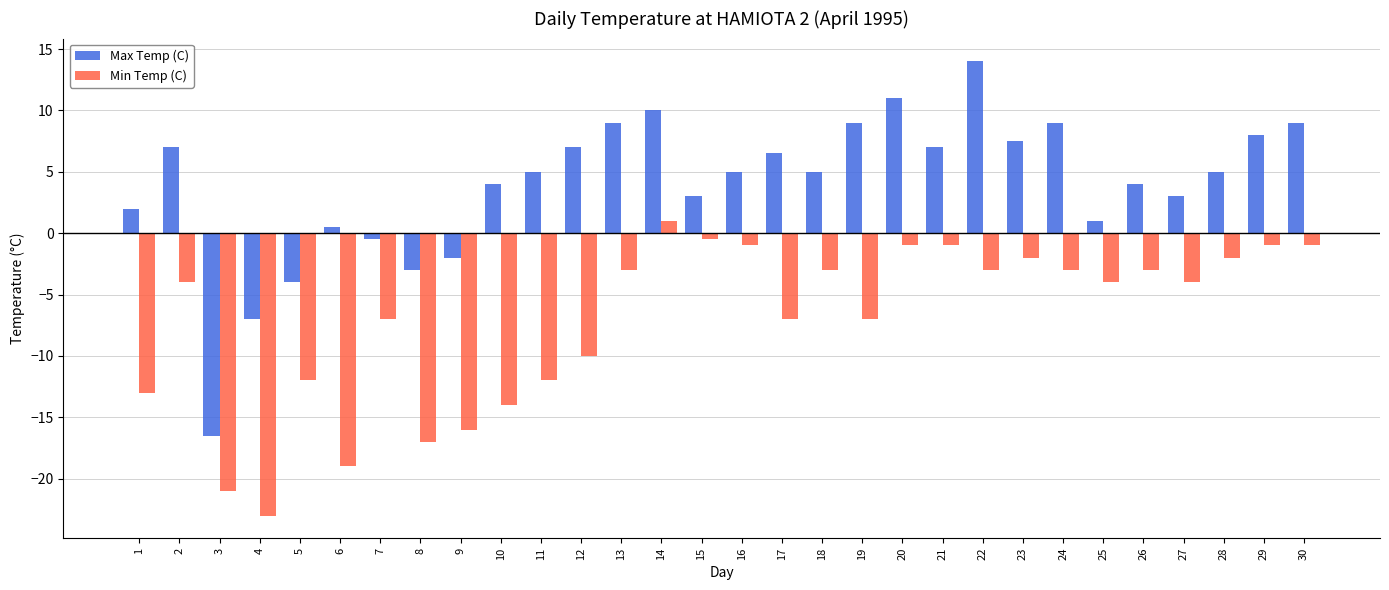

What is the sum of all Max Temp (C) values?

118.5